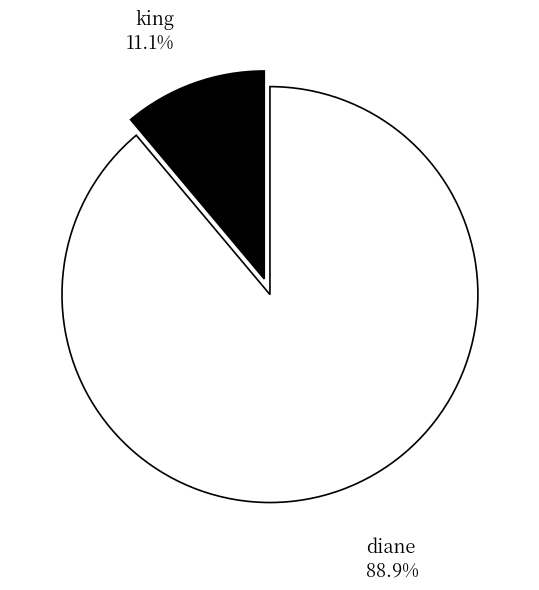

Count the number of slices in the pie.

2